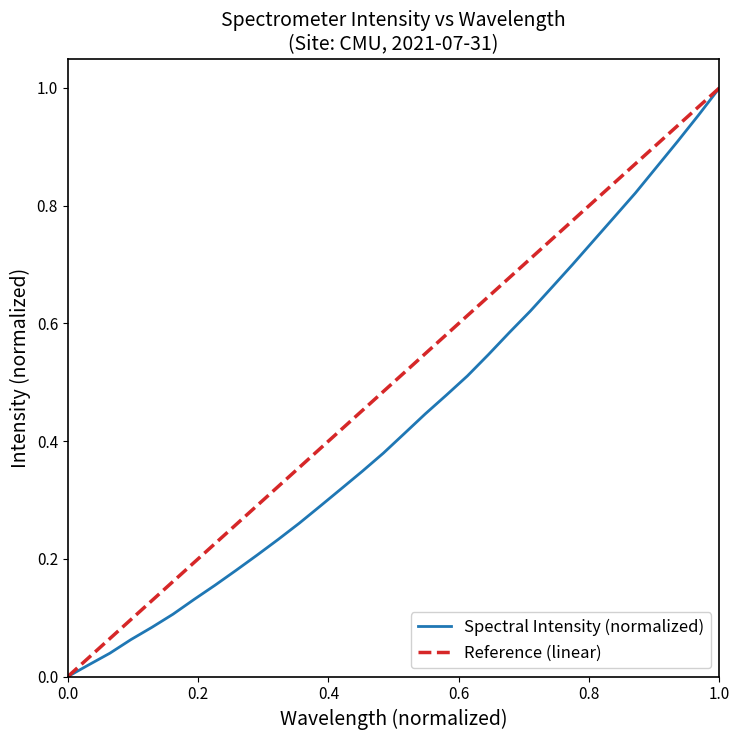

How many data points are above 0?

31